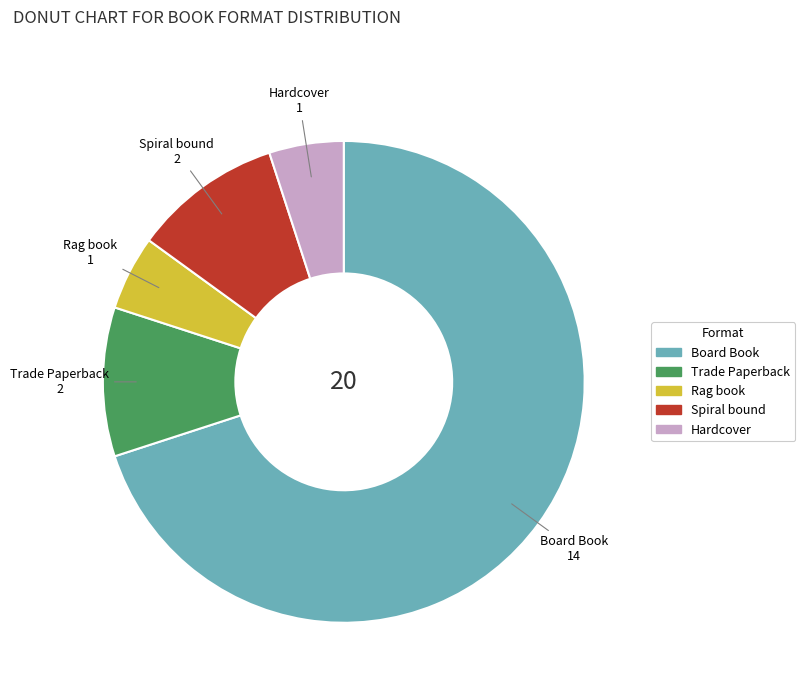

Which slice is the largest?

Board Book